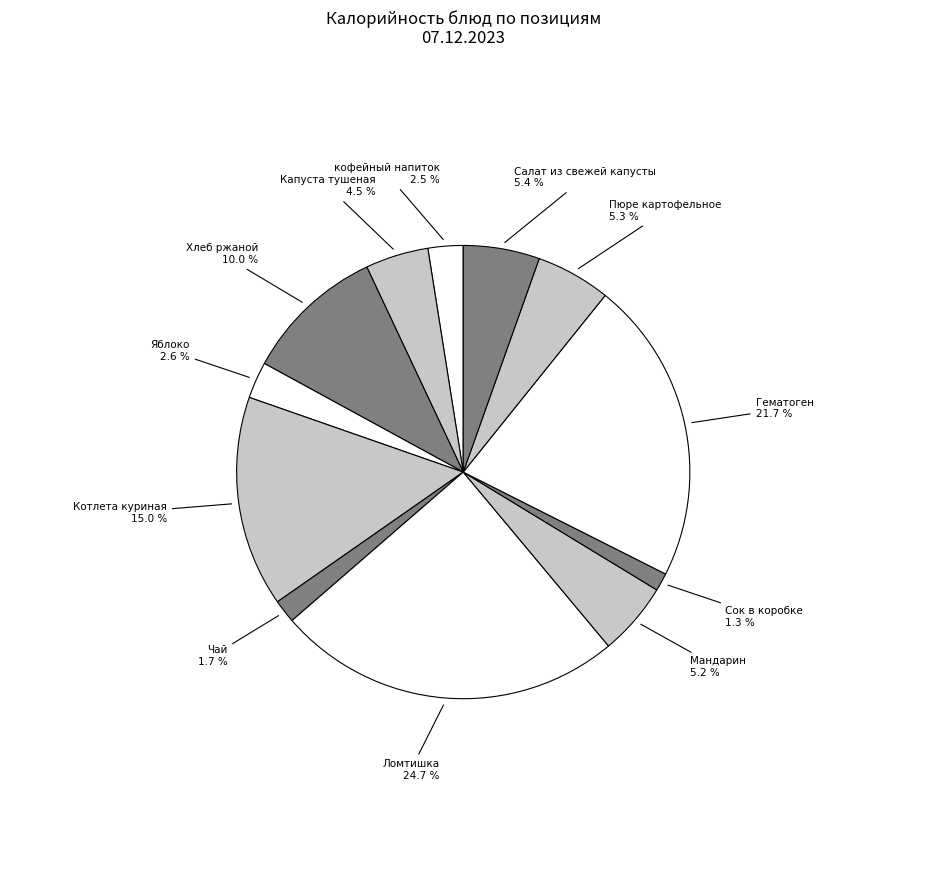

Count the number of slices in the pie.

12